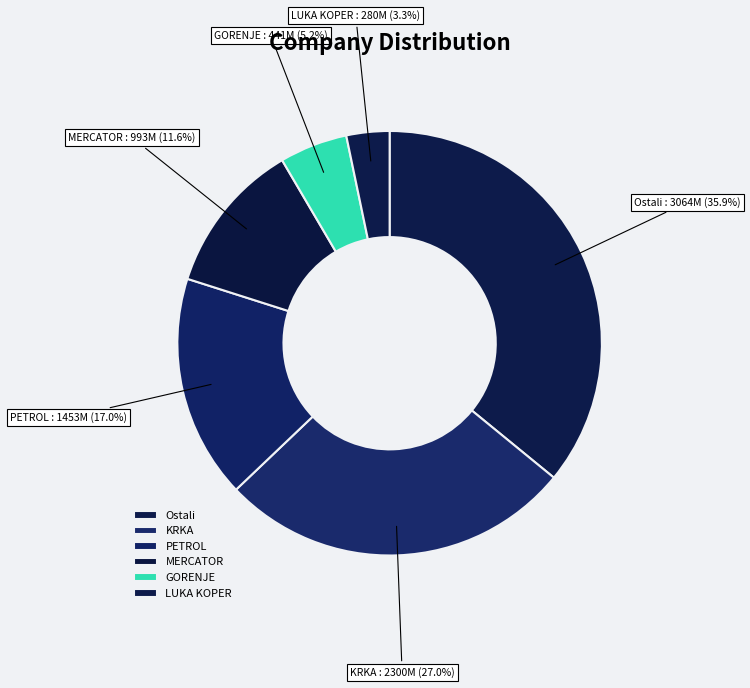

What is the total percentage of KRKA and Ostali?

62.9%